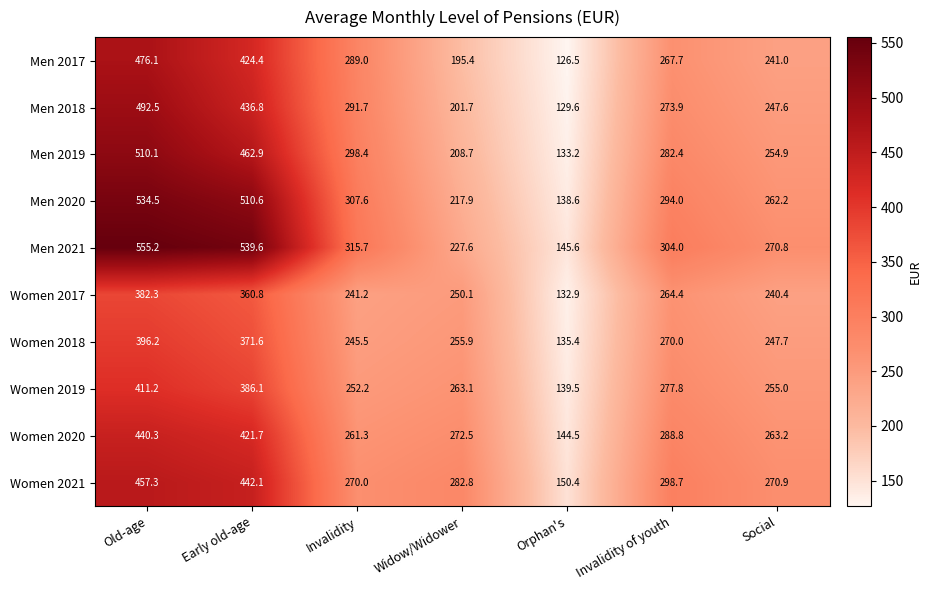

What is the spread (max minus min) of values at Widow/Widower?

87.4